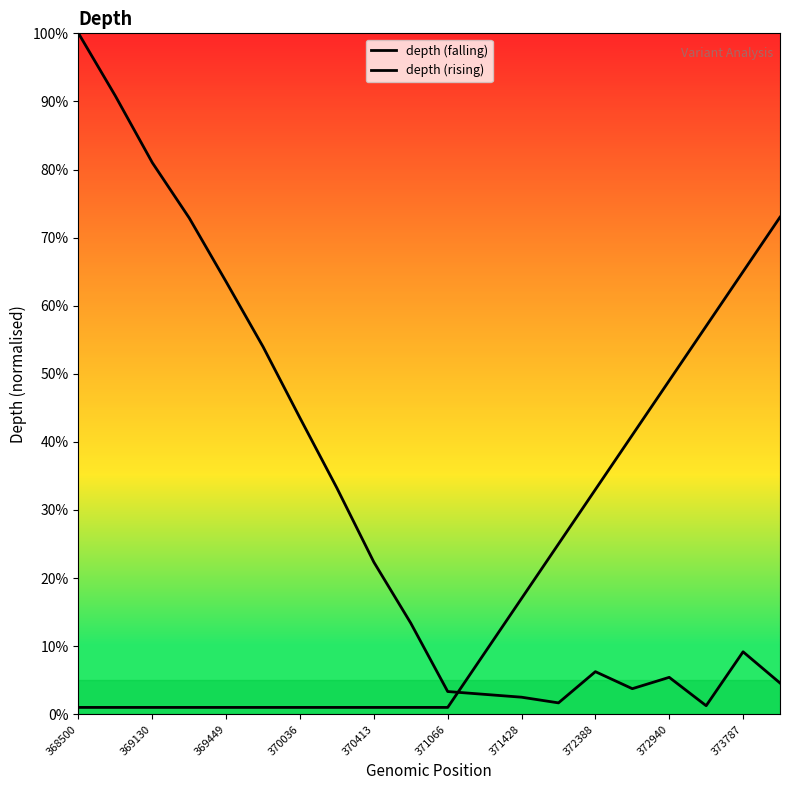

At how many categories does at least one series exceed 0?

20